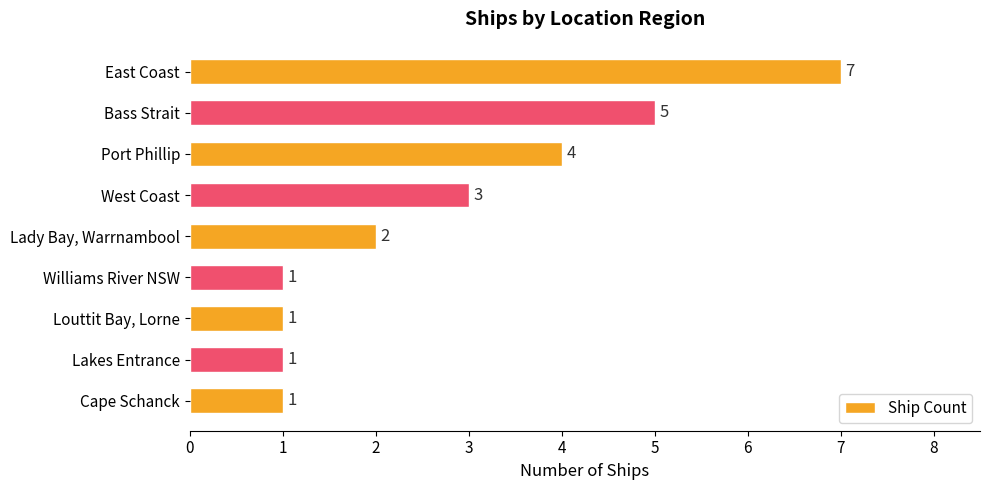

Reading top to bottom, extract all data points from this chart.

7	5	4	3	2	1	1	1	1